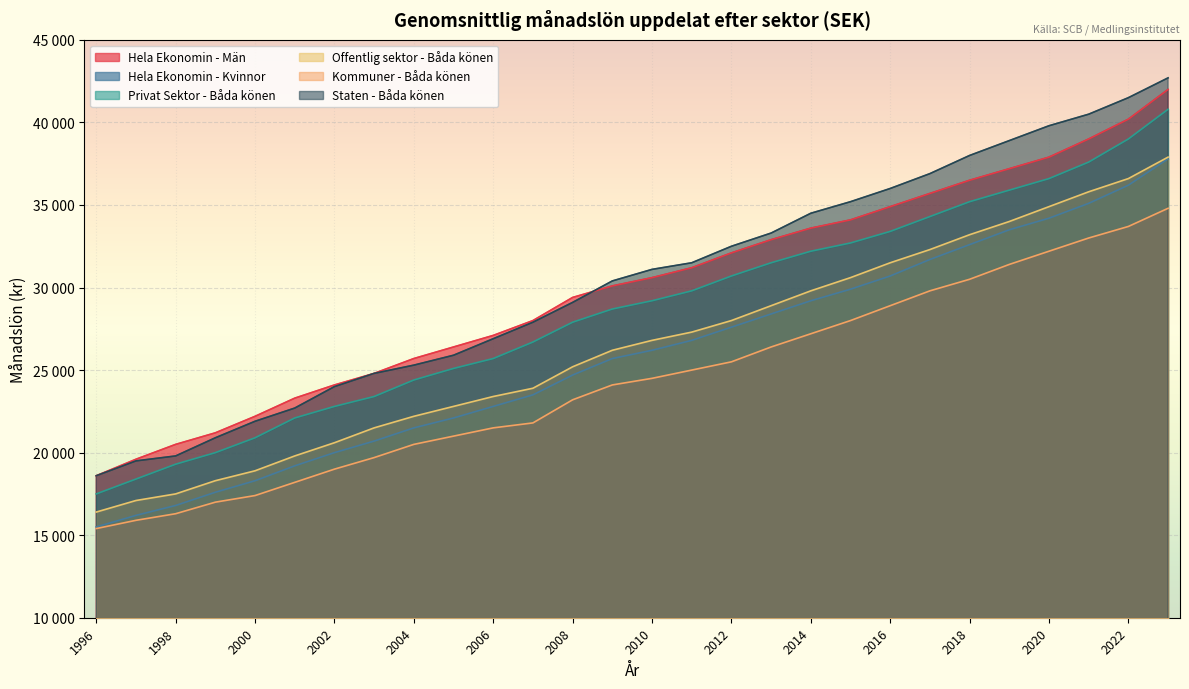

Is the value of Privat Sektor - Båda könen at 2017 greater than the value of Hela Ekonomin - Män at 2008?

Yes